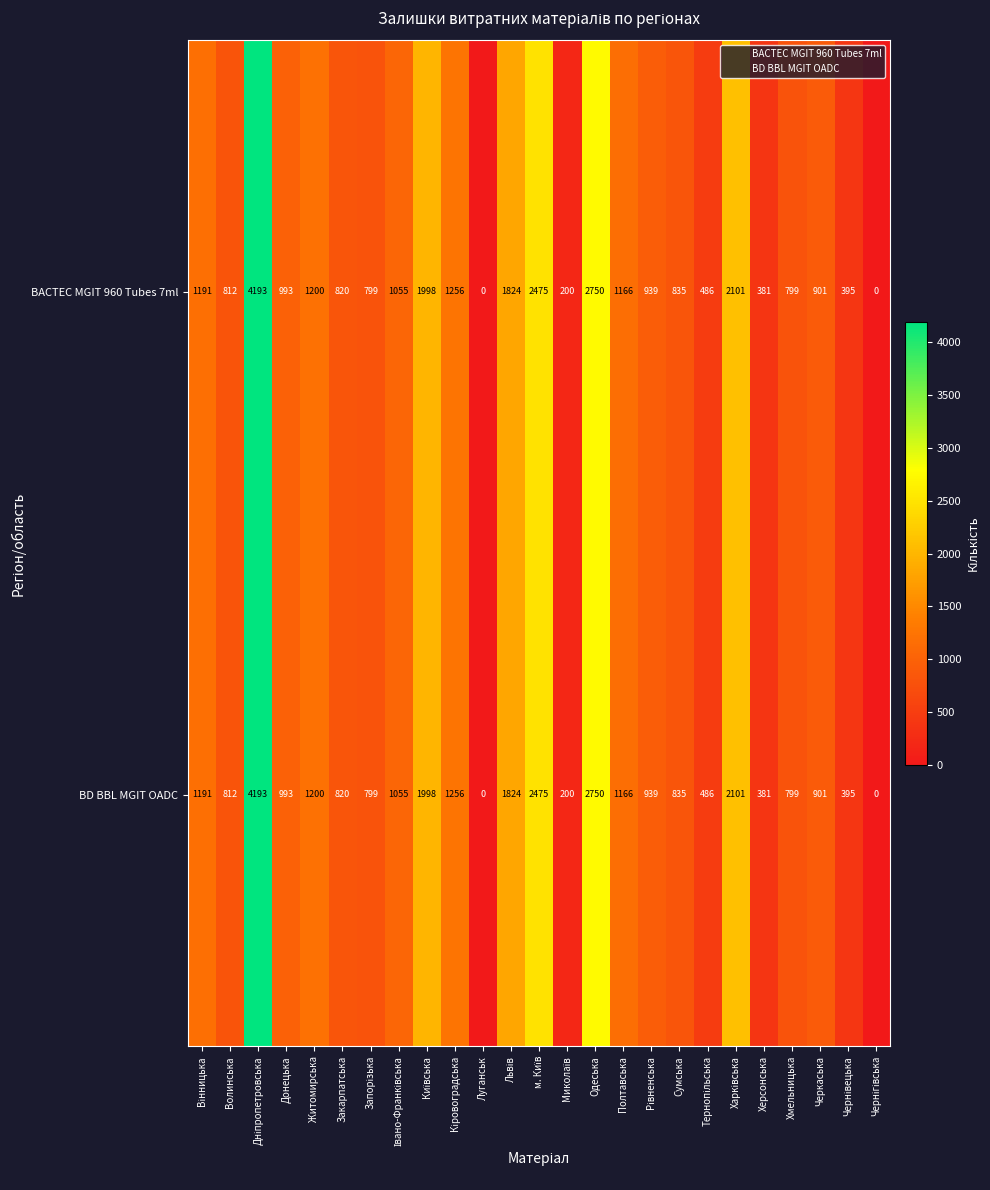

How many series are shown in this chart?

2